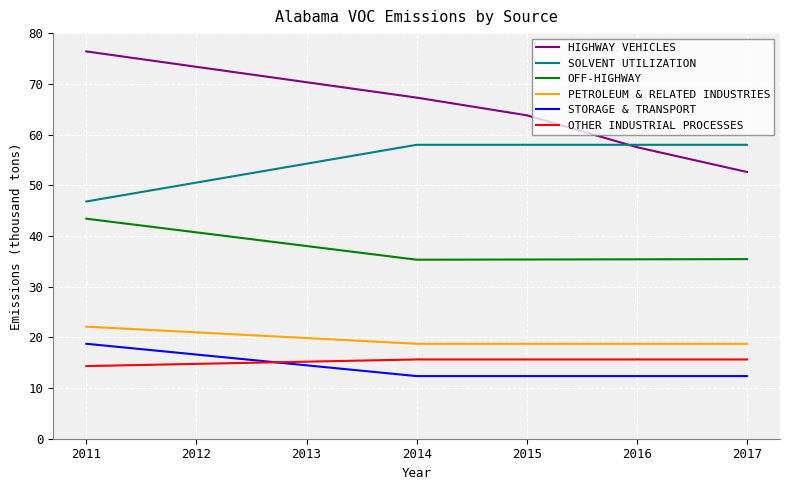

What is the sum of the PETROLEUM & RELATED INDUSTRIES values at 2013 and 2017?

38.6